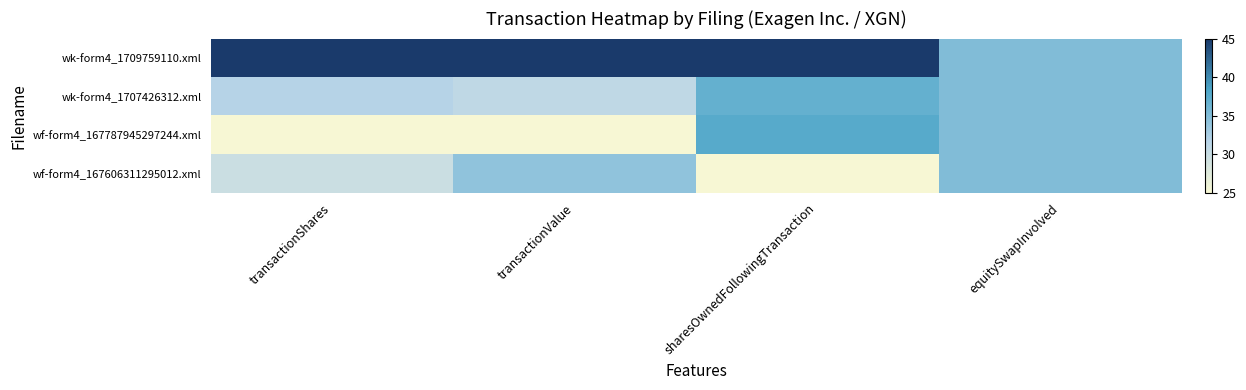

Which label corresponds to the smallest value in the chart?

transactionShares